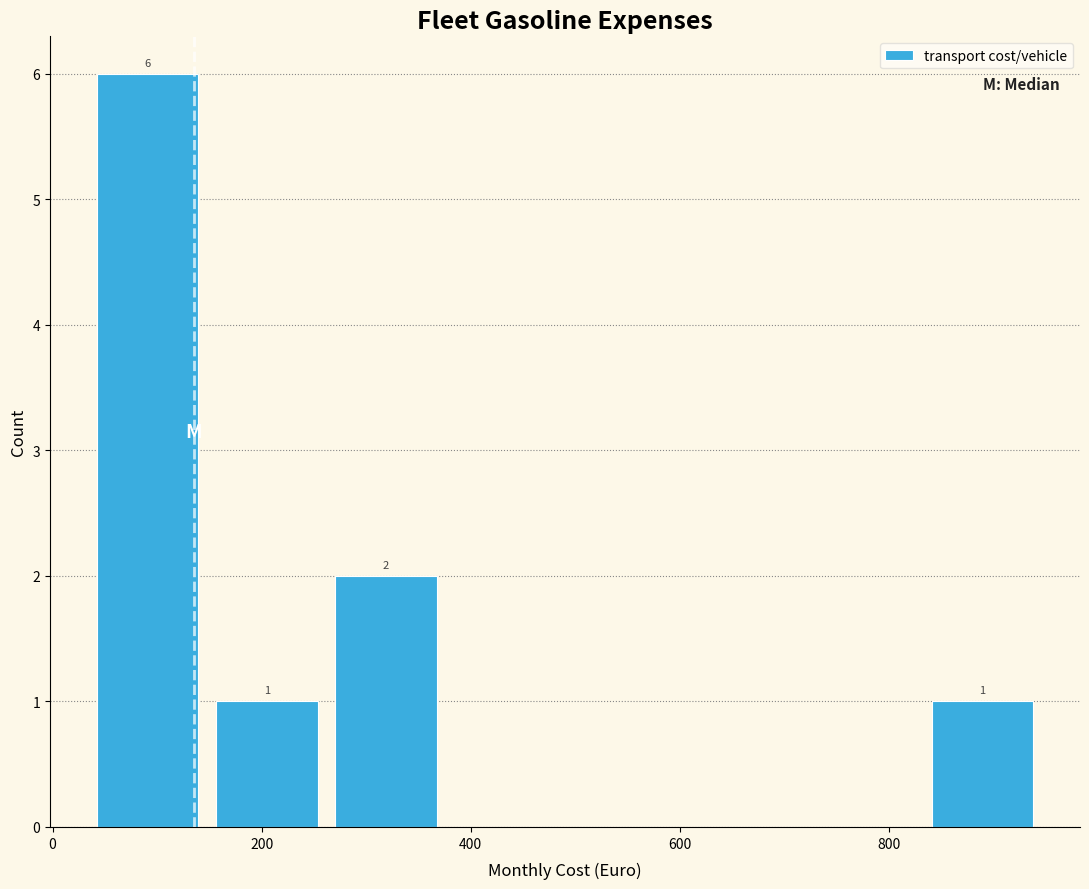

Which range on the x-axis has the tallest bar?

40 to 140